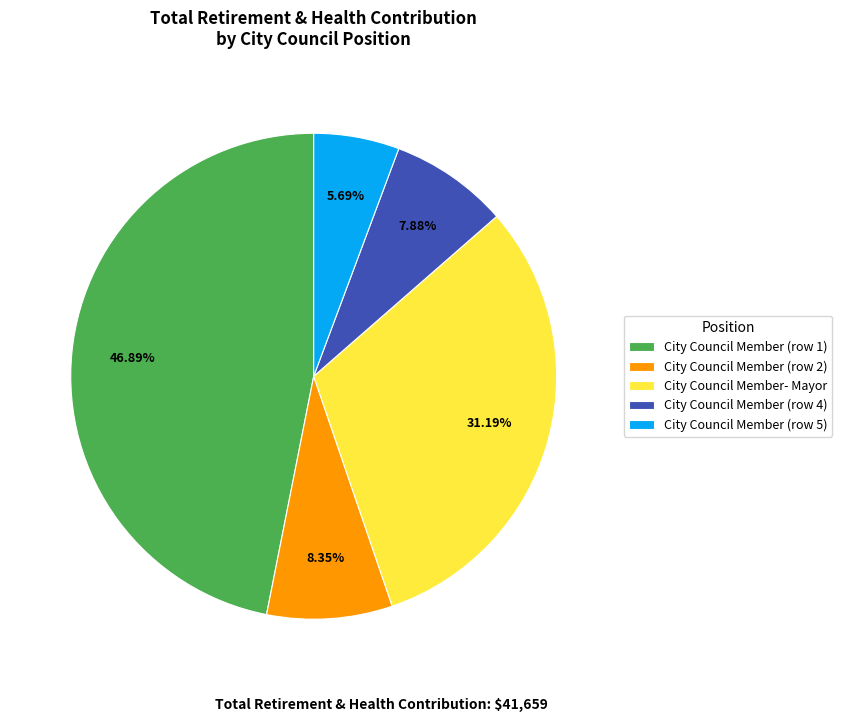

What is the ratio of the value at City Council Member (row 5) to the value at City Council Member (row 4)?

0.7